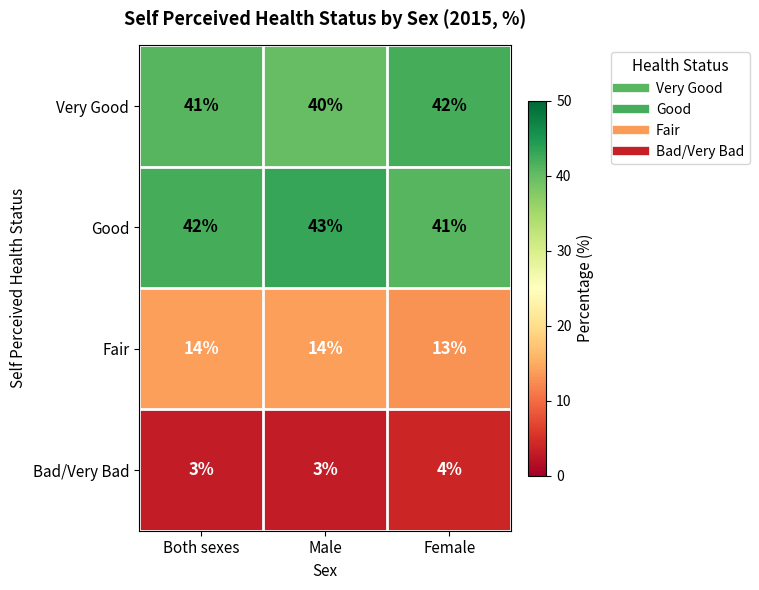

List the series in order of their peak value, highest first.

Good, Very Good, Fair, Bad/Very Bad